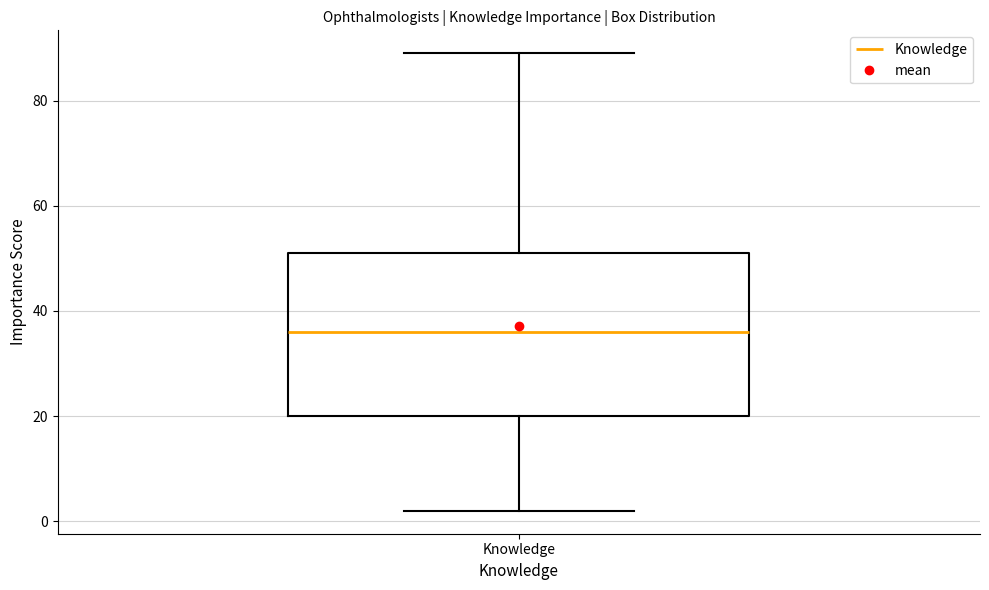

Read this box plot against the y-axis: the position of the median line, the range covered by the box, and the ends of both whiskers. The values are not printed on the chart, so give them approximately, as read against the axis.

median 36, box 20 to 52, whiskers 2 to 90